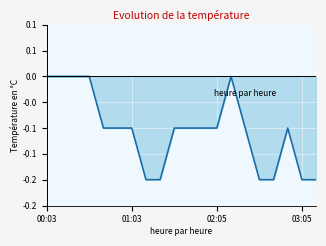

Does the chart have visible grid lines?

Yes